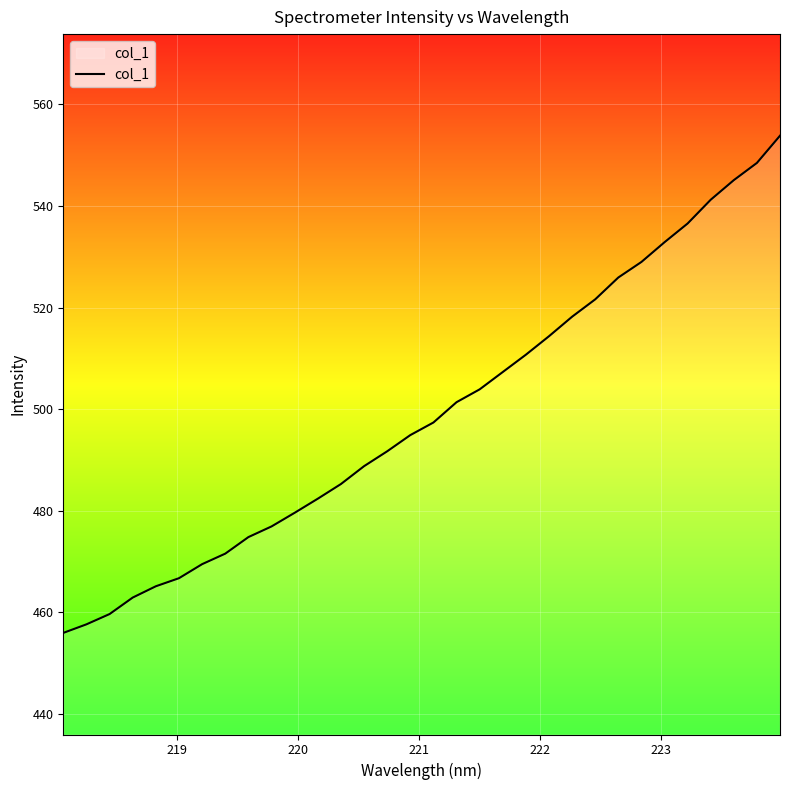

What is the greatest value displayed?

553.8